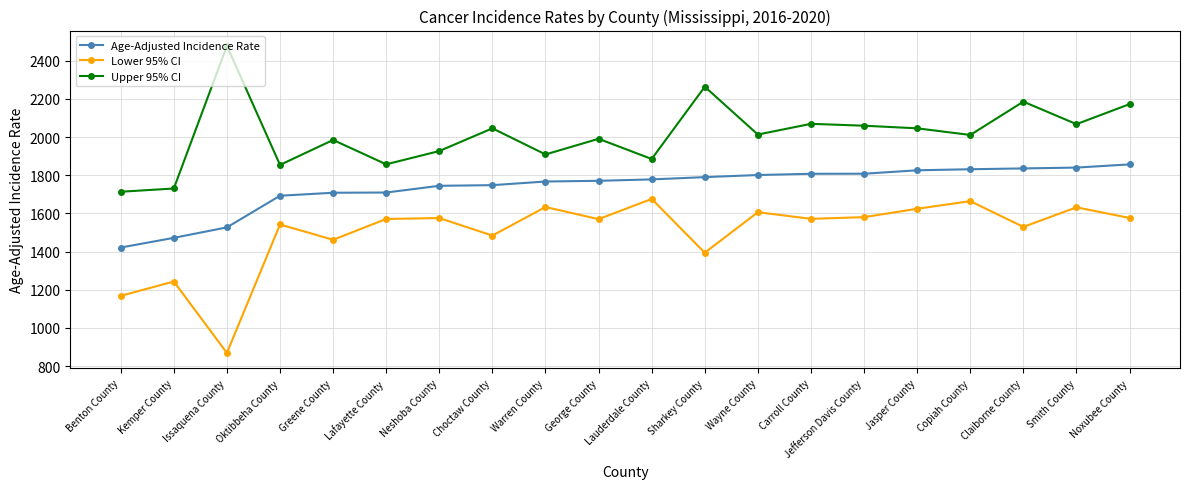

Which series has the largest range (max minus min)?

Lower 95% CI